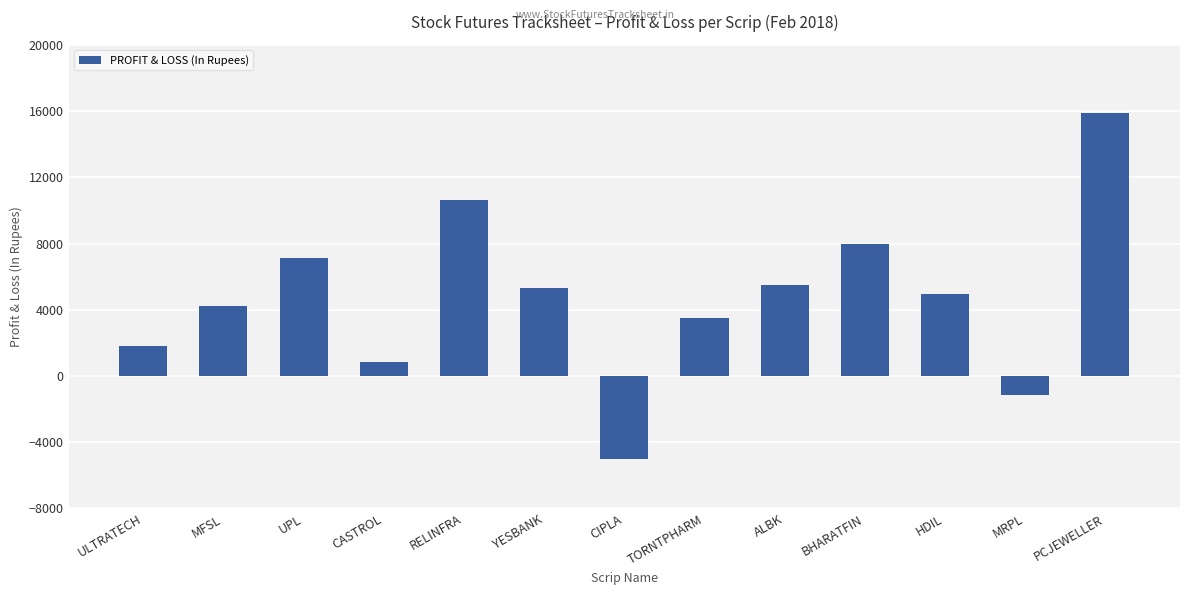

What is the minimum value shown in the chart?

-5000.0